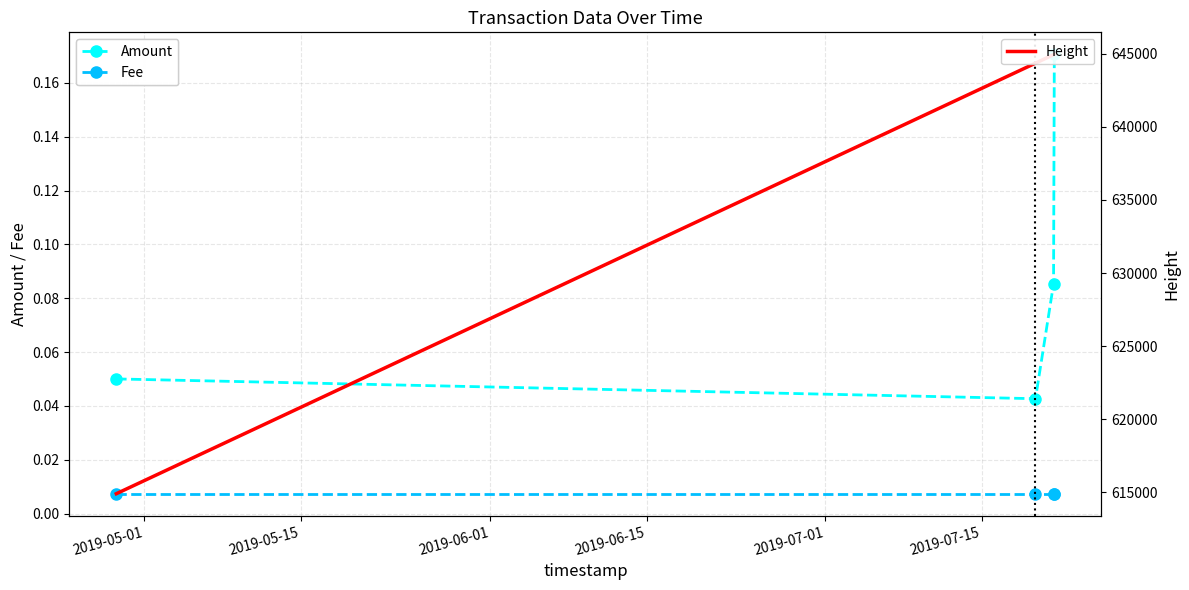

True or false: Amount has more than 0 interior local peaks.

False